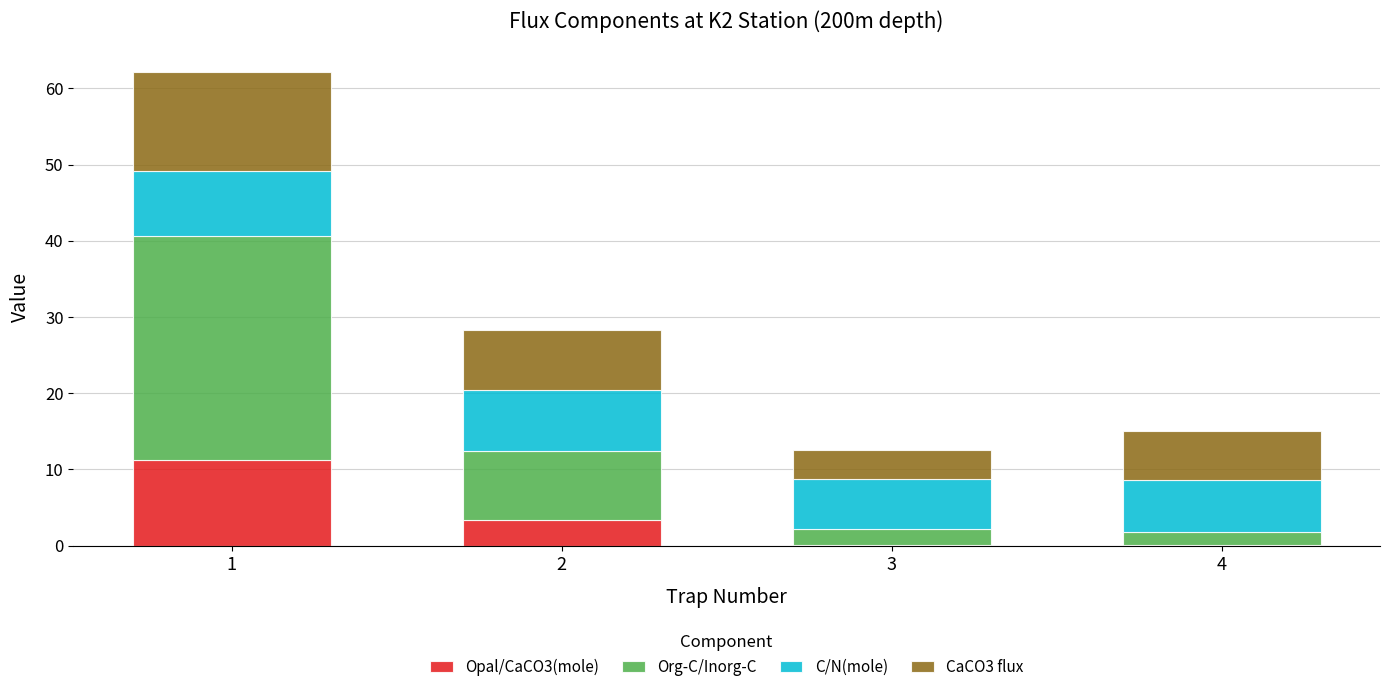

What is the total value across all series at 1?

62.1